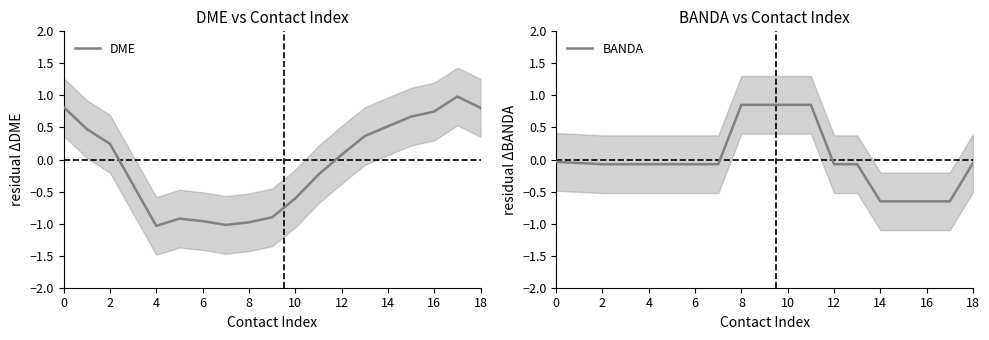

How many lines are shown in the chart?

2